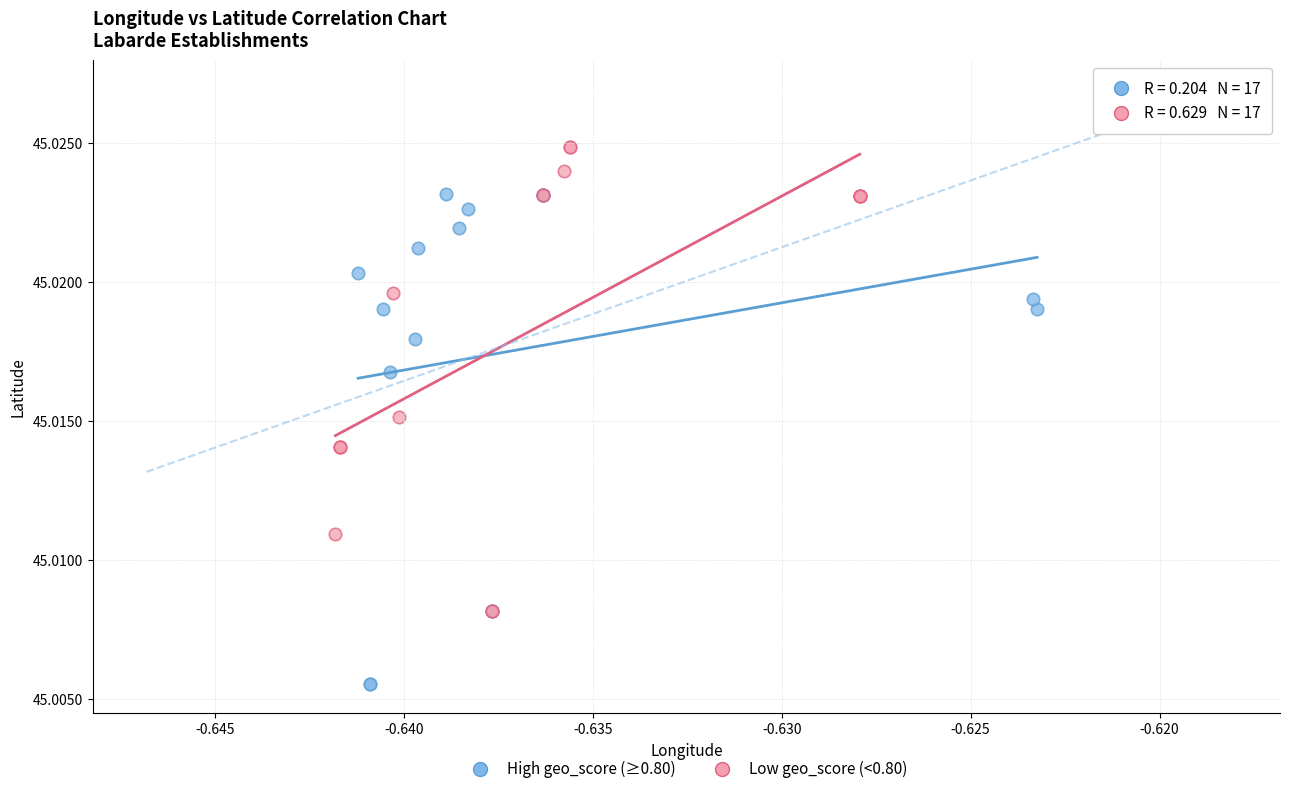

Which series reaches the maximum Y coordinate?

Low geo_score (<0.80)